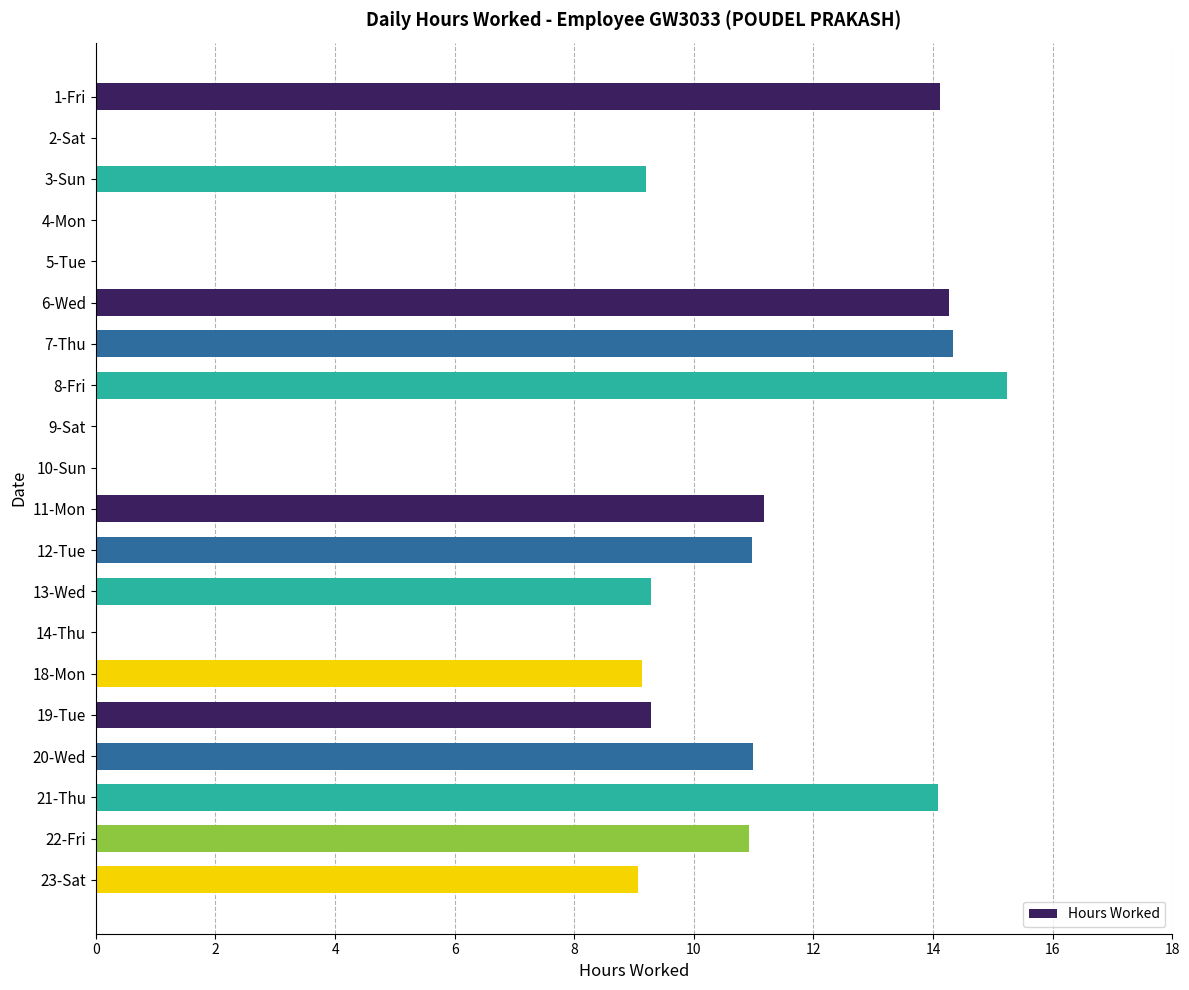

What is the change in value from 10-Sun to 20-Wed?

+11.0